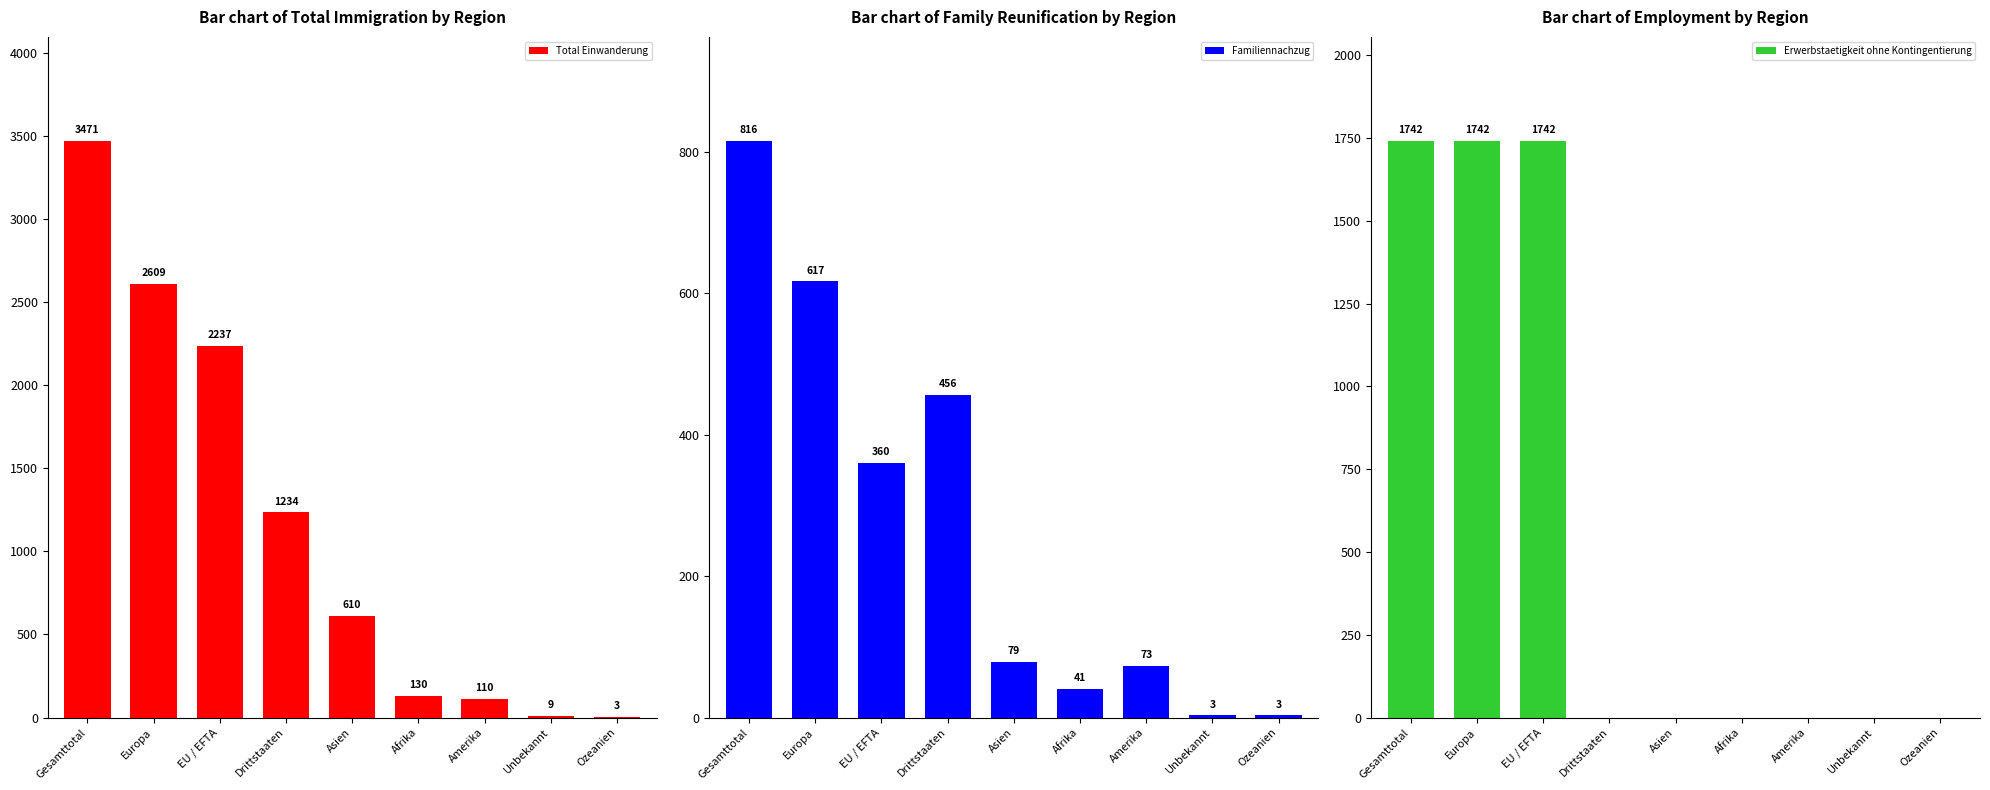

The Familiennachzug series shows 456 at Drittstaaten. True or false?

True